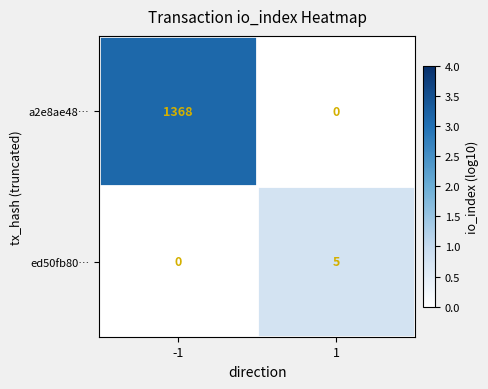

Is it true that a2e8ae48… equals 1368 at -1?

True